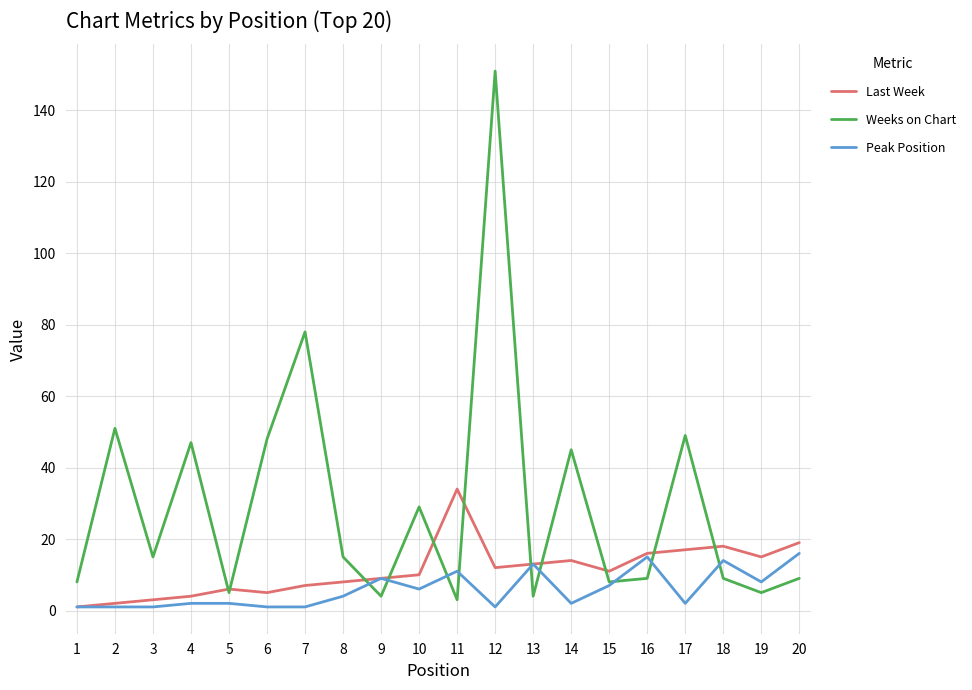

Rank the series by their maximum value, from lowest to highest.

Peak Position, Last Week, Weeks on Chart